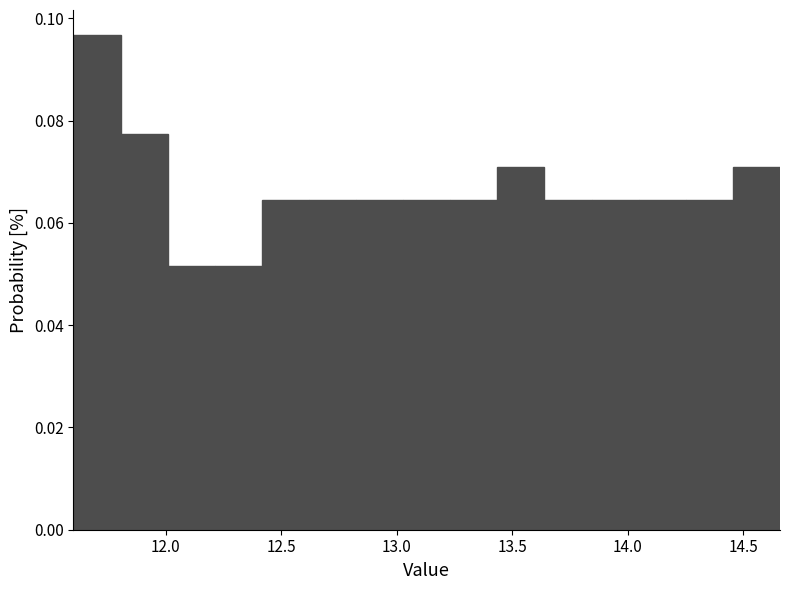

Reading left to right, list every bar in this chart as the range it spans on the x-axis followed by its height. Neither the bar edges nor the heights are printed on the chart, so give them approximately, as read against the axes.

11.60 to 11.80: 0.096
11.80 to 12.00: 0.078
12.00 to 12.20: 0.052
12.20 to 12.40: 0.052
12.40 to 12.60: 0.064
12.60 to 12.80: 0.064
12.80 to 13.05: 0.064
13.05 to 13.25: 0.064
13.25 to 13.45: 0.064
13.45 to 13.65: 0.070
13.65 to 13.85: 0.064
13.85 to 14.05: 0.064
14.05 to 14.25: 0.064
14.25 to 14.45: 0.064
14.45 to 14.65: 0.070